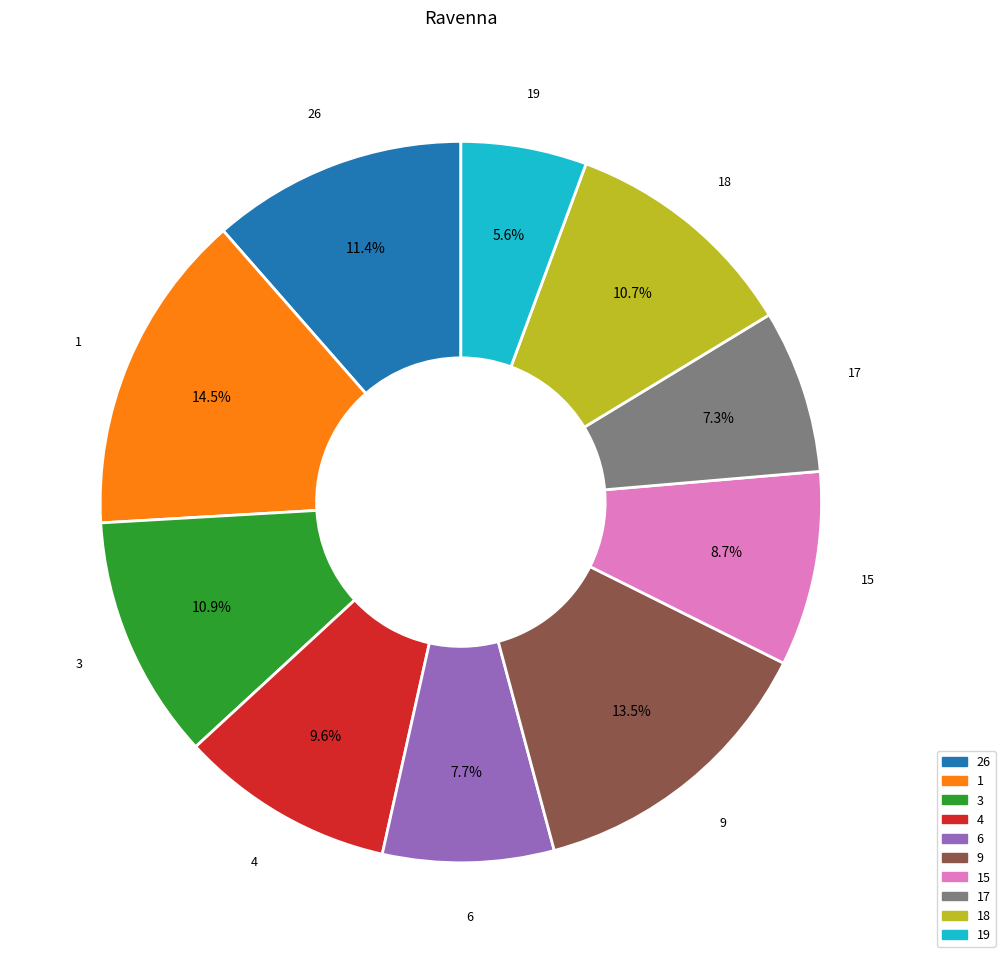

What is the smallest slice in the pie chart?

19